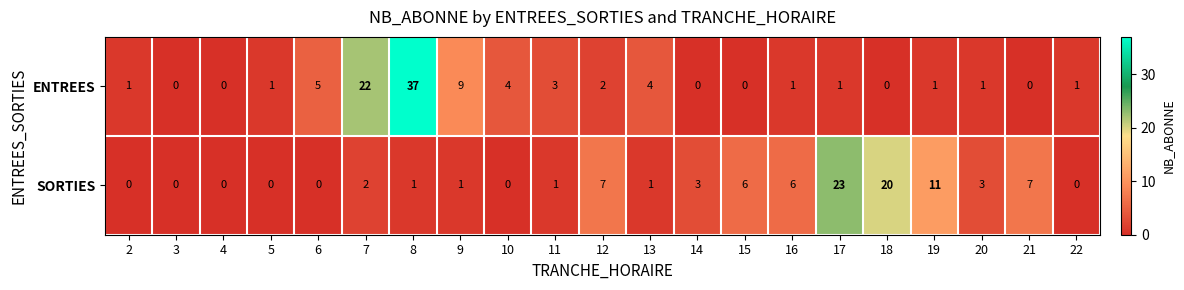

What is the spread (max minus min) of values at 21?

7